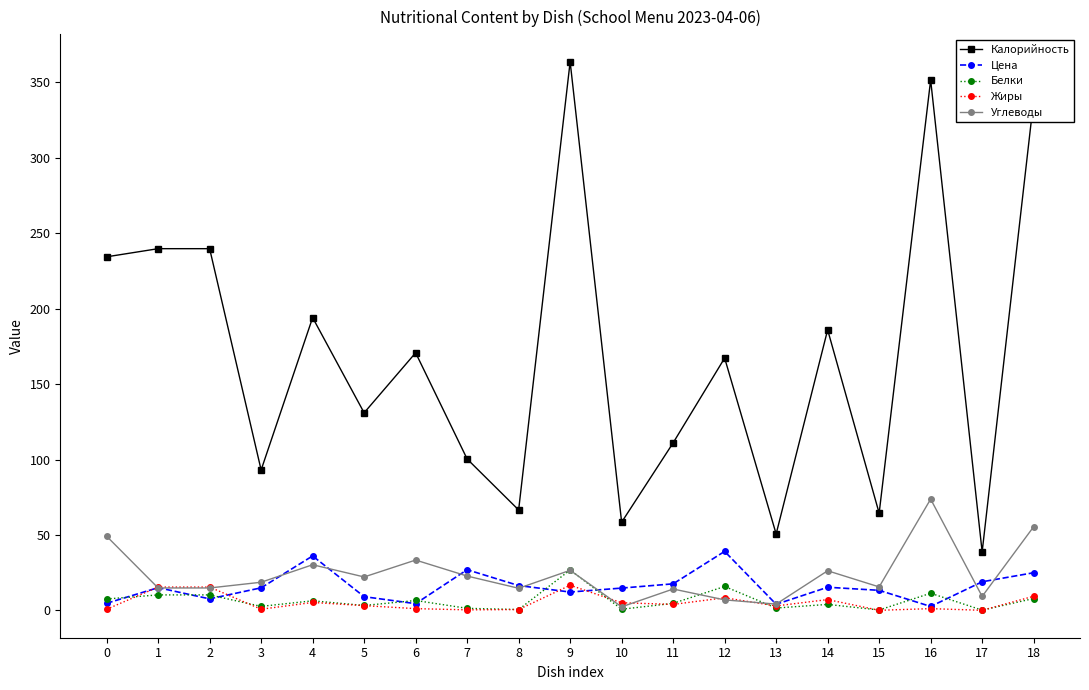

True or false: Калорийность has more than 2 points higher than both neighbors.

True